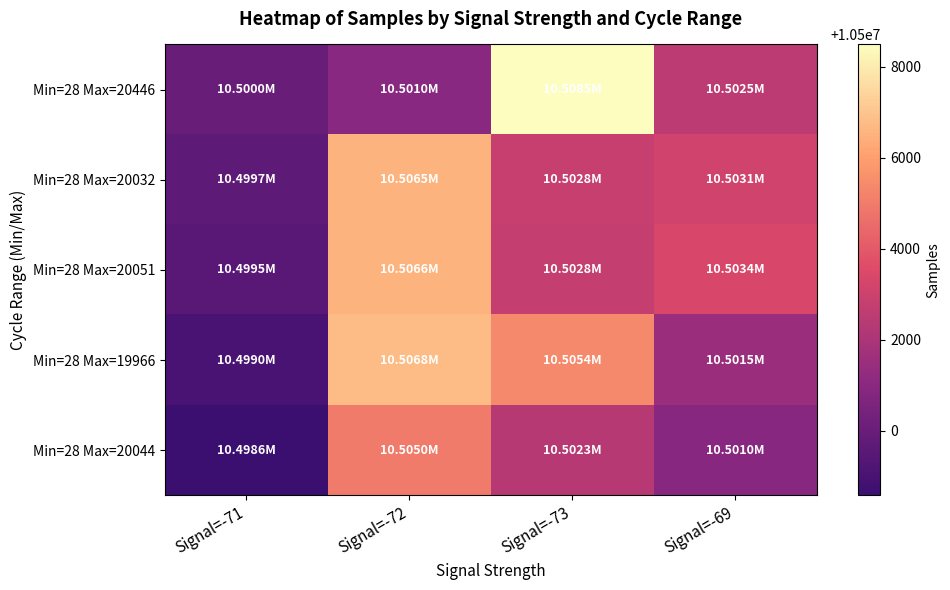

Between Signal=-69 and Signal=-71, which is larger?

Signal=-69